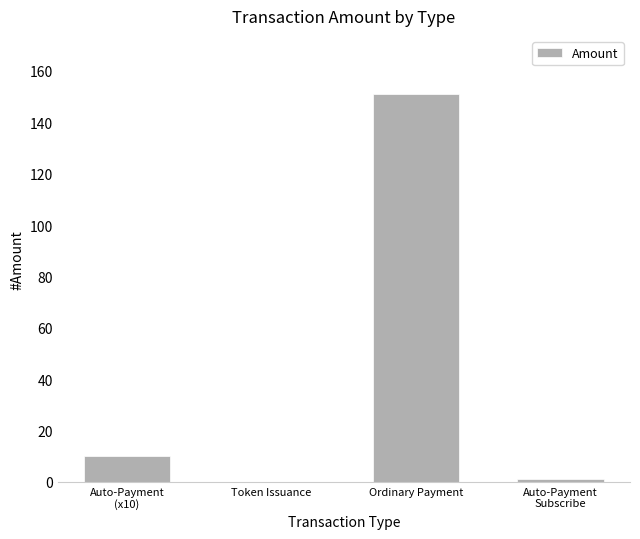

Reading left to right, list all the values displayed in this chart.

Auto-Payment
(x10)=10	Token Issuance=0	Ordinary Payment=151	Auto-Payment
Subscribe=1